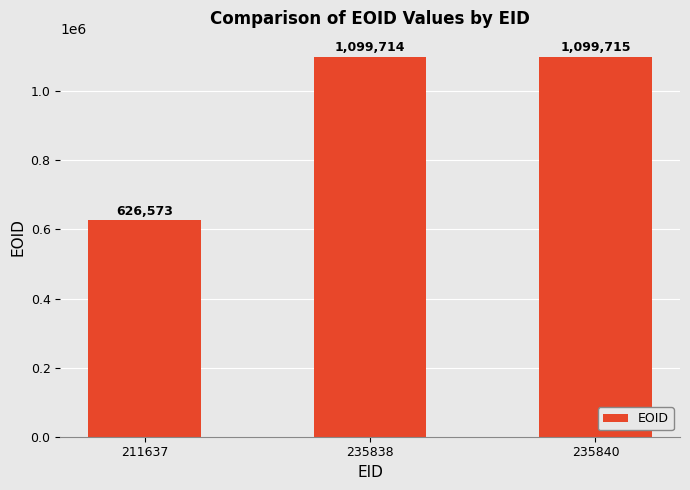

The chart shows a value of 930820 at 211637. True or false?

False